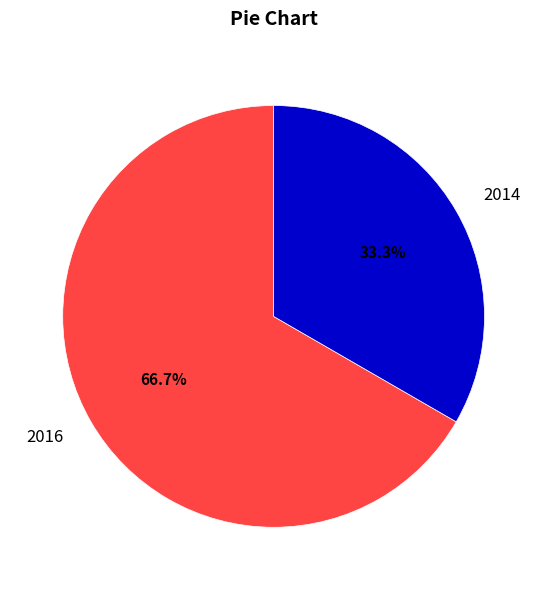

How many segments does this pie chart have?

2